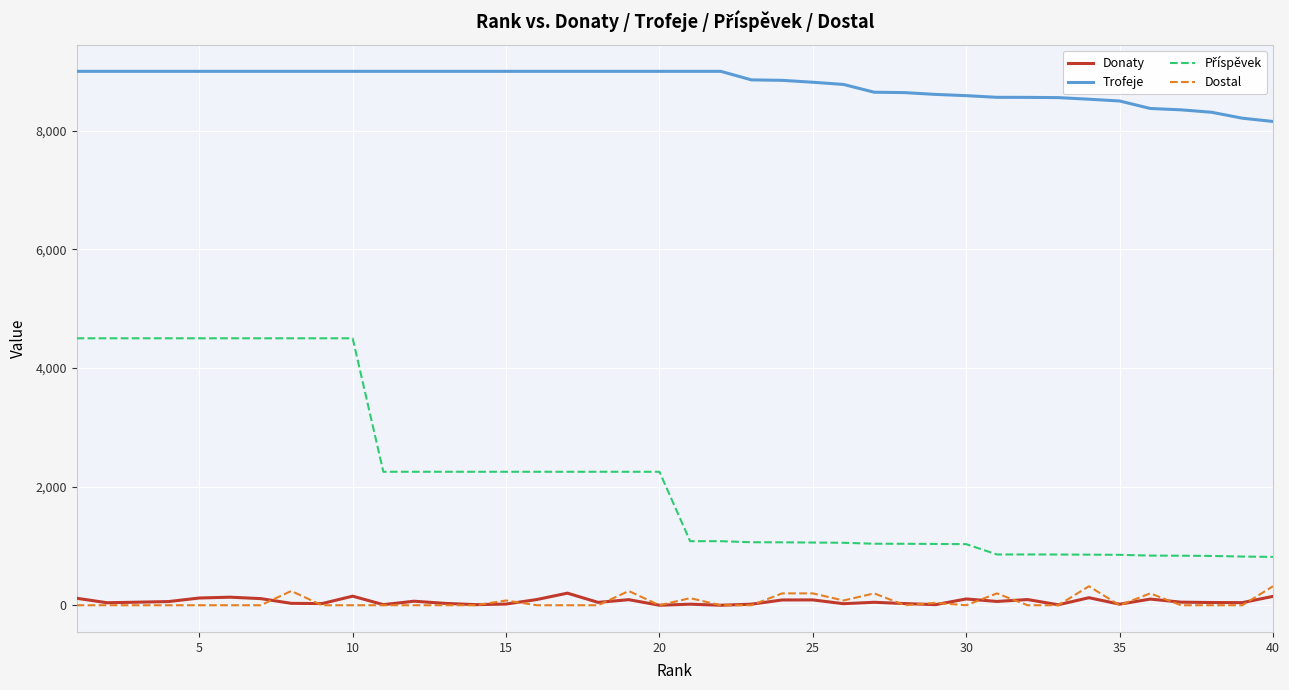

Which series has the largest total across all categories?

Trofeje